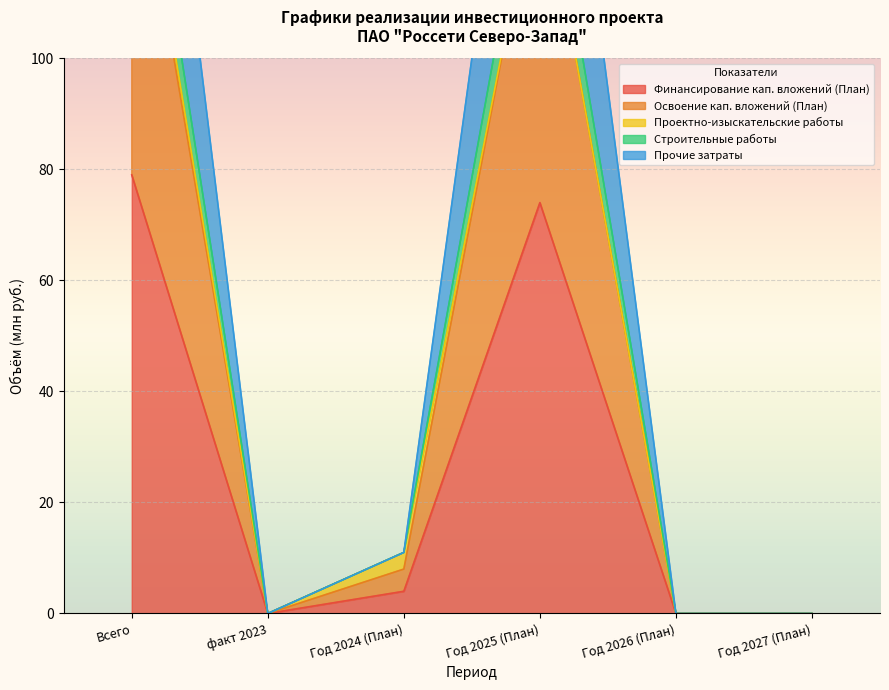

Rank the categories by Освоение кап. вложений (План) value from lowest to highest.

факт 2023, Год 2026 (План), Год 2027 (План), Год 2024 (План), Год 2025 (План), Всего